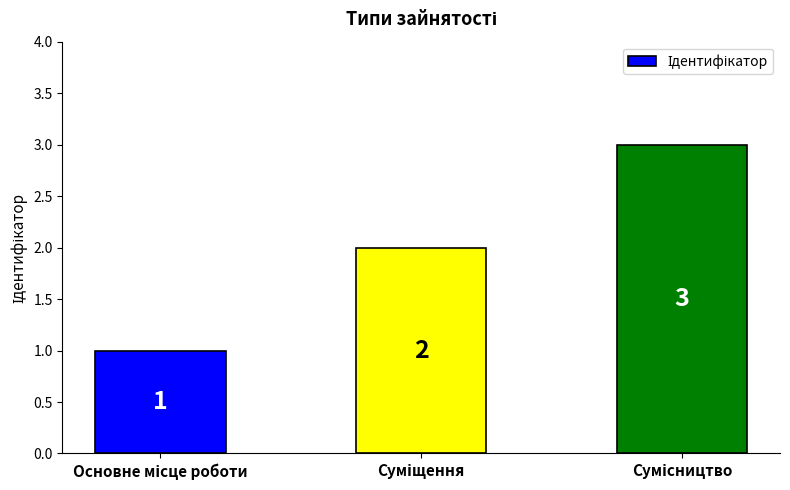

What is the value of the 3rd bar from the left?

3